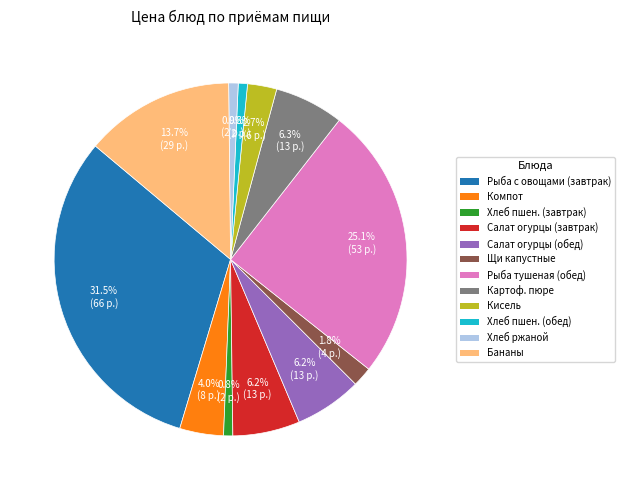

Is there any slice that represents more than half of the pie?

No